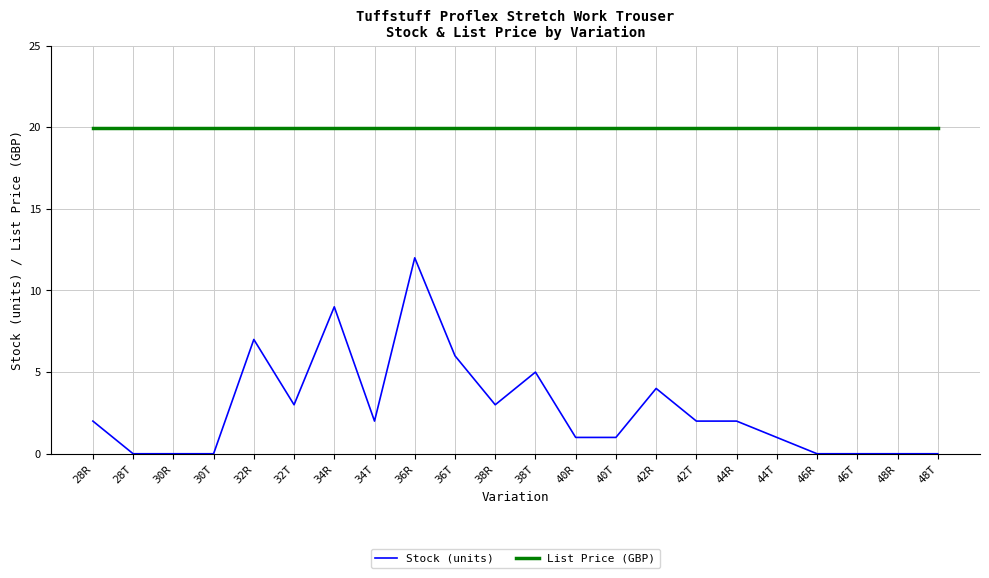

True or false: Stock (units) and List Price (GBP) cross at least once.

False